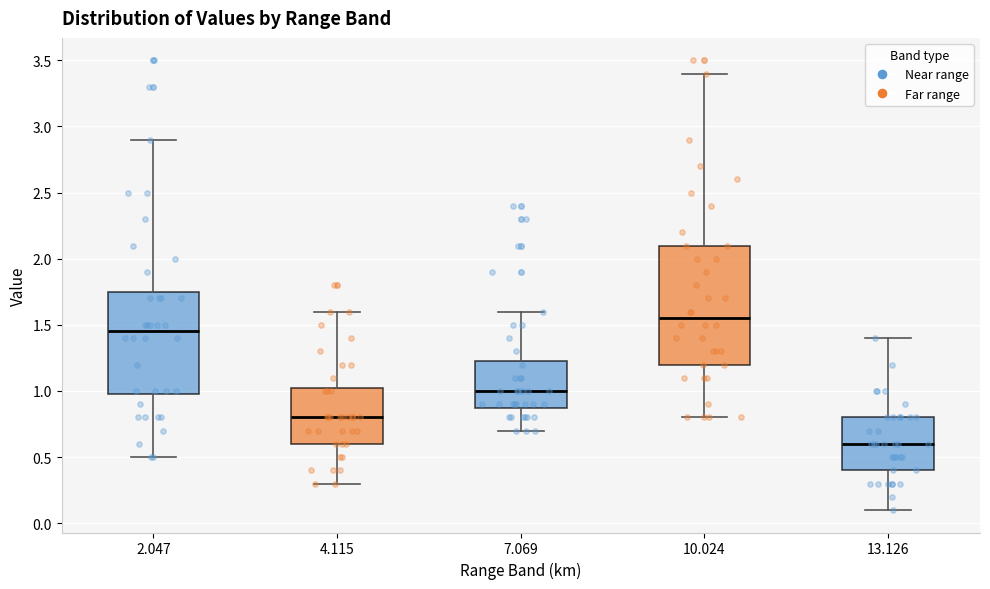

Reading left to right, read every box against the y-axis: the position of its median line, the range the box covers, and the ends of its whiskers. The values are not printed on the chart, so give them approximately, as read against the axis.

2.047: median 1.45, box 1.00 to 1.75, whiskers 0.50 to 2.90
4.115: median 0.80, box 0.60 to 1.05, whiskers 0.30 to 1.60
7.069: median 1.00, box 0.90 to 1.25, whiskers 0.70 to 1.60
10.024: median 1.55, box 1.20 to 2.10, whiskers 0.80 to 3.40
13.126: median 0.60, box 0.40 to 0.80, whiskers 0.10 to 1.40